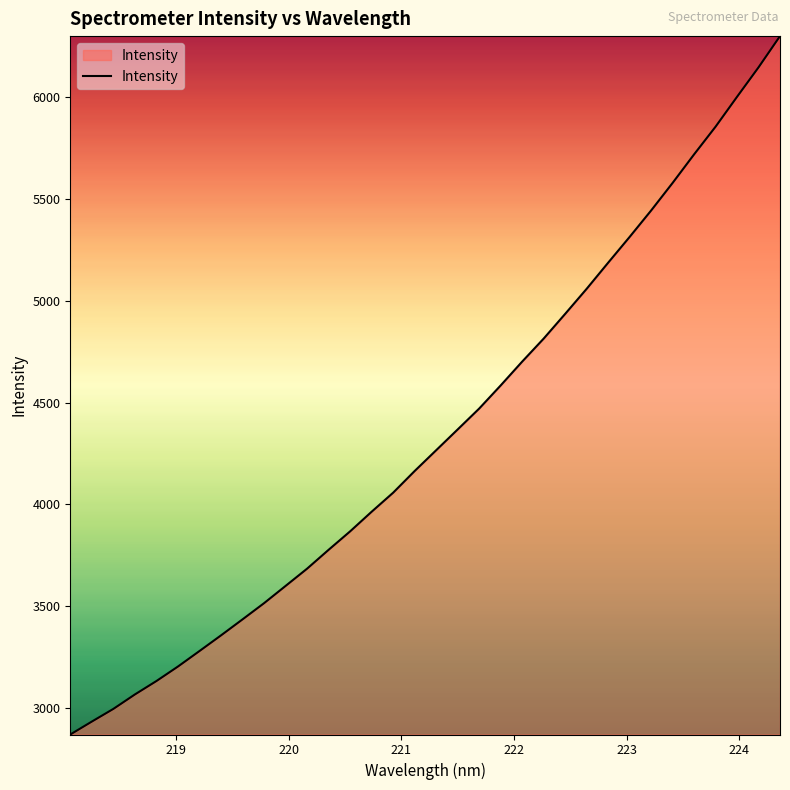

How many lines are shown in the chart?

1